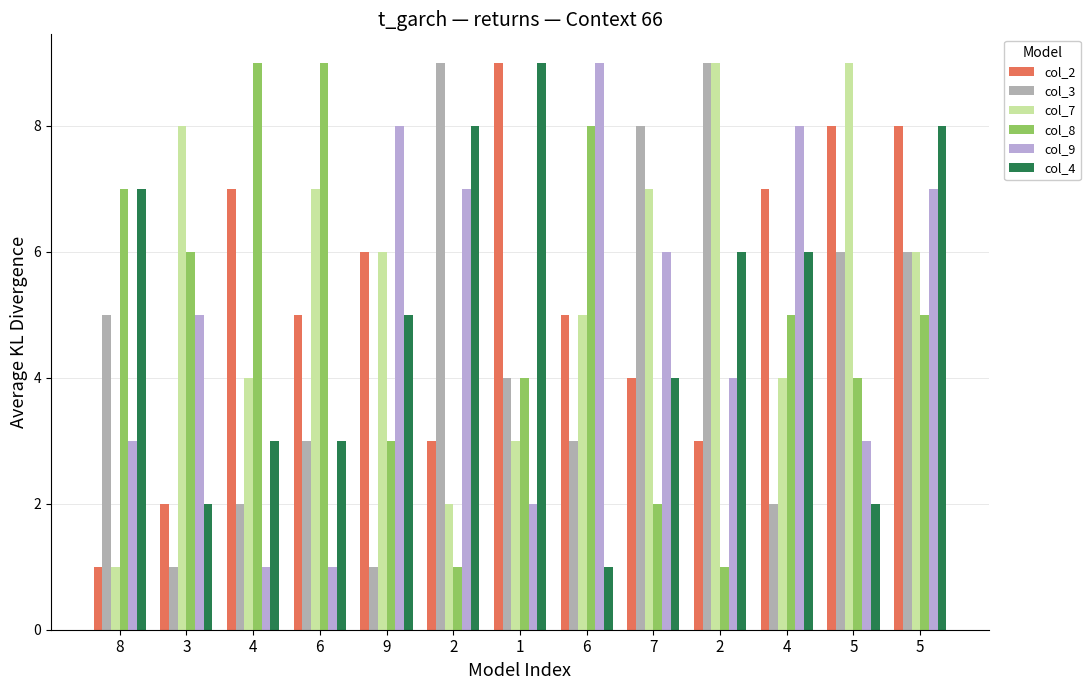

What are all the series names shown in the legend?

col_2, col_3, col_7, col_8, col_9, col_4